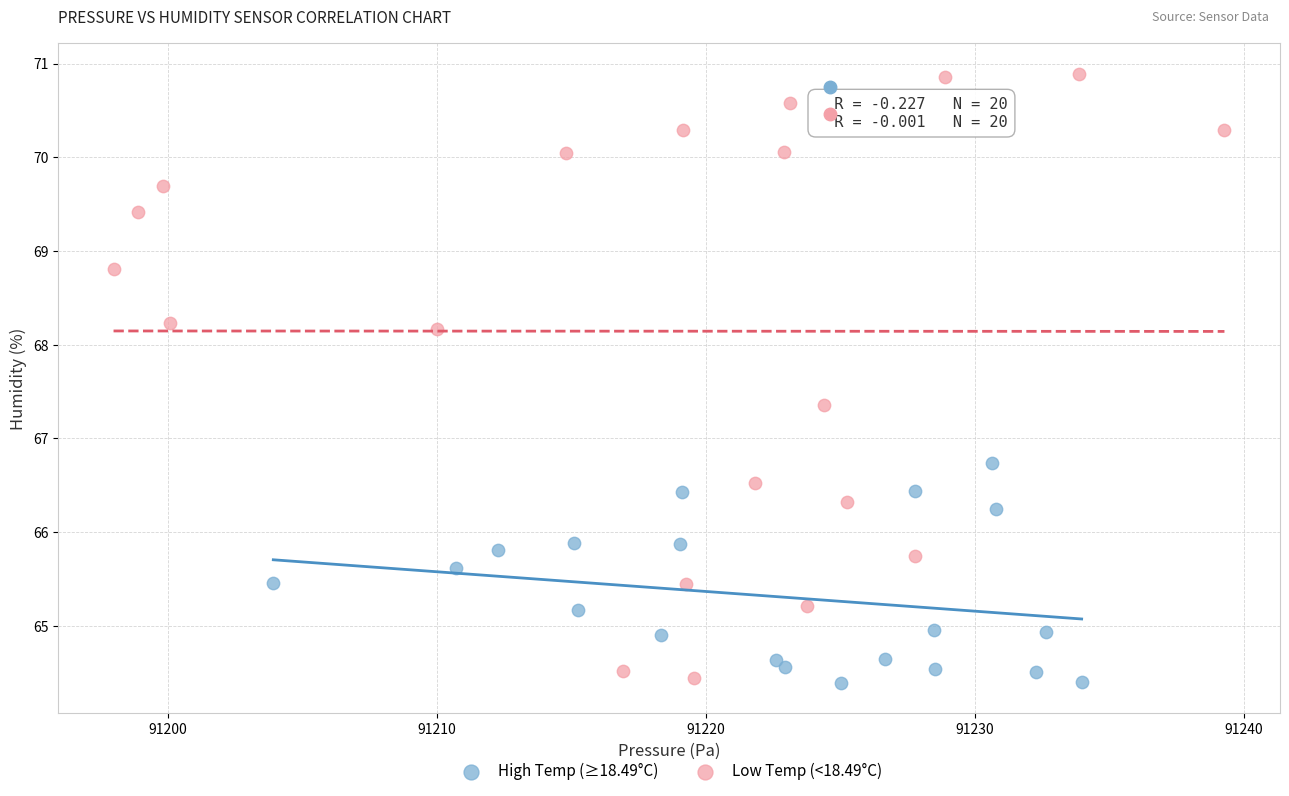

Which series has the largest Y range (max minus min)?

Low Temp (<18.49°C)